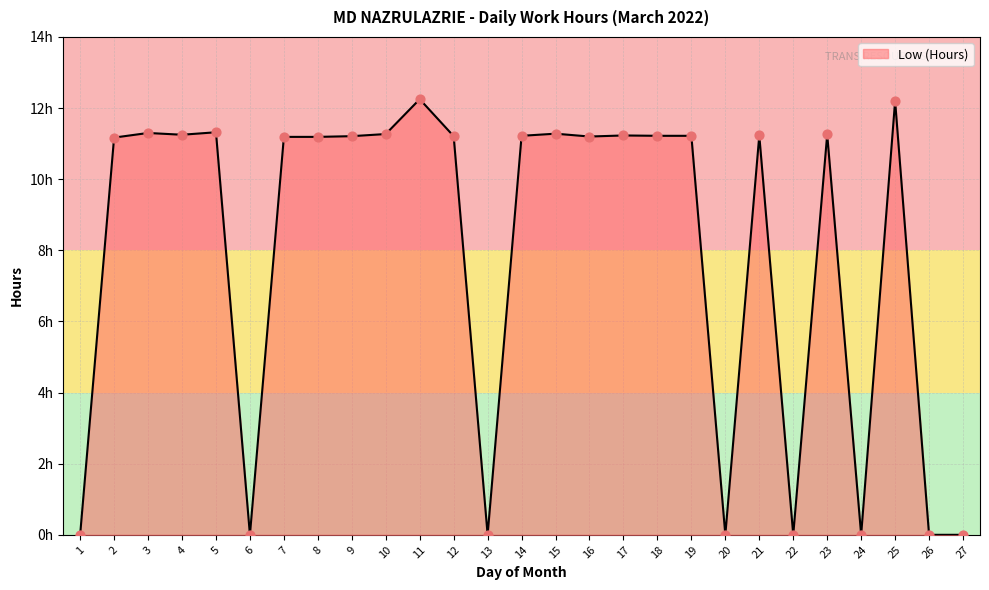

Is this an area chart (filled region under the line)?

Yes